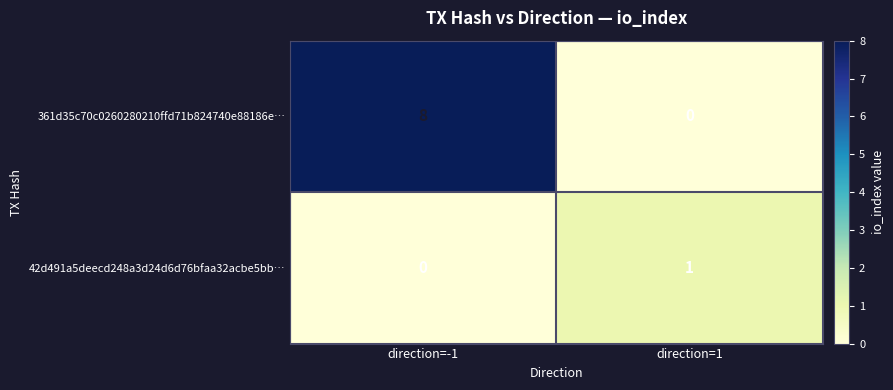

List the series in order of their overall mean, lowest first.

42d491a5deecd248a3d24d6d76bfaa32acbe5bb…, 361d35c70c0260280210ffd71b824740e88186e…